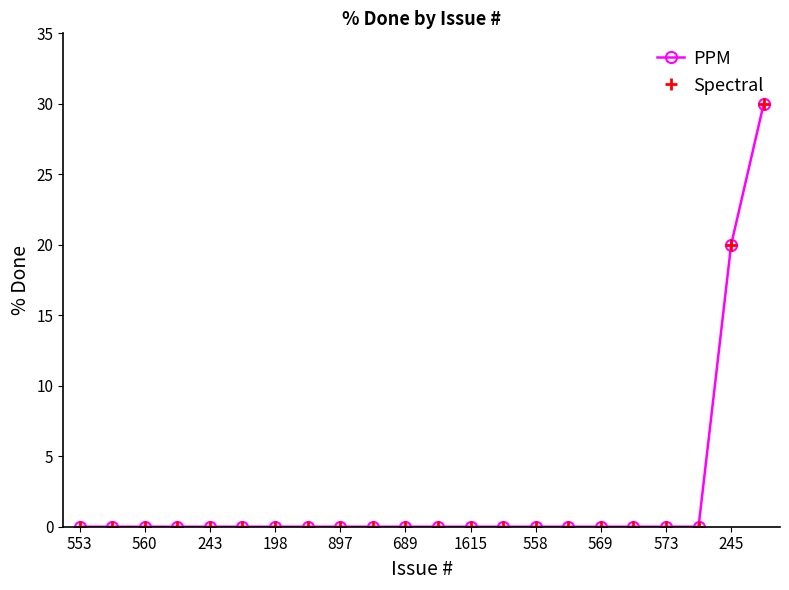

Is this an area chart (filled region under the line)?

No